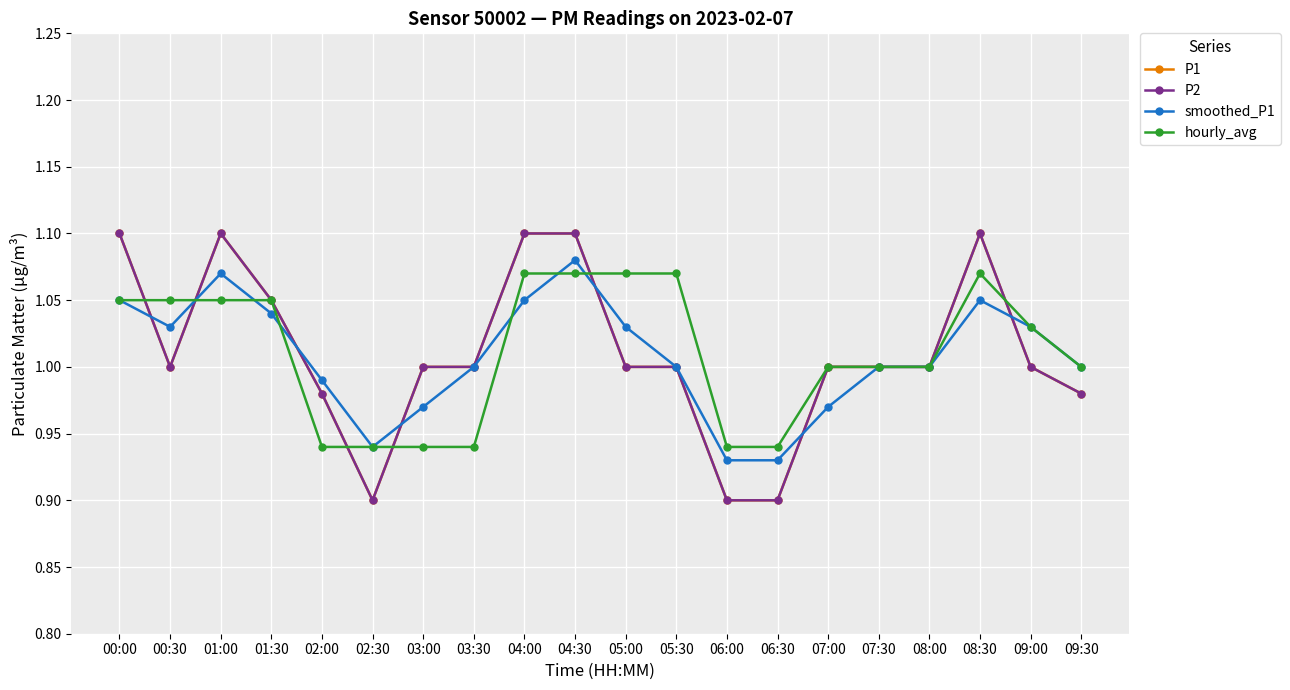

Is this an area chart (filled region under the line)?

No